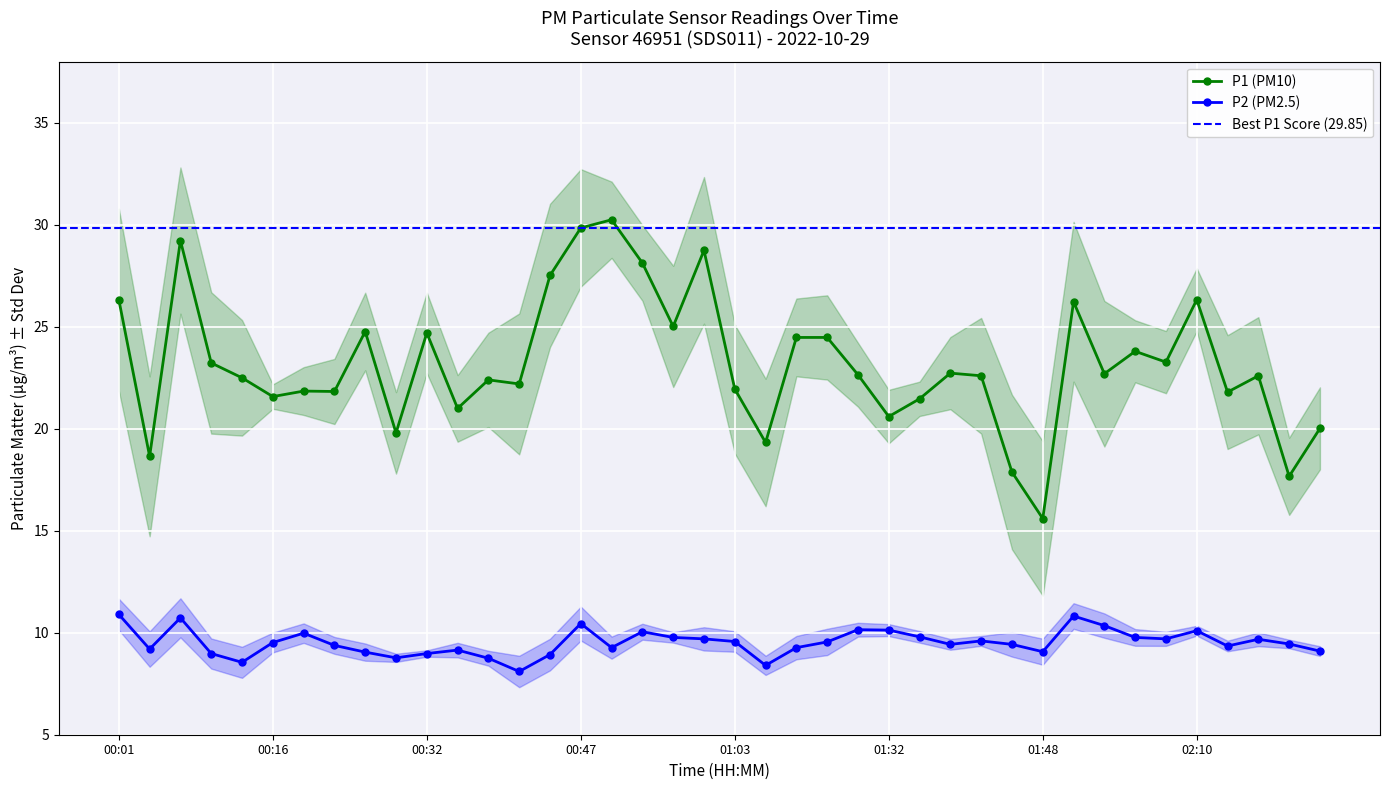

True or false: P1 and P2 cross at least once.

False